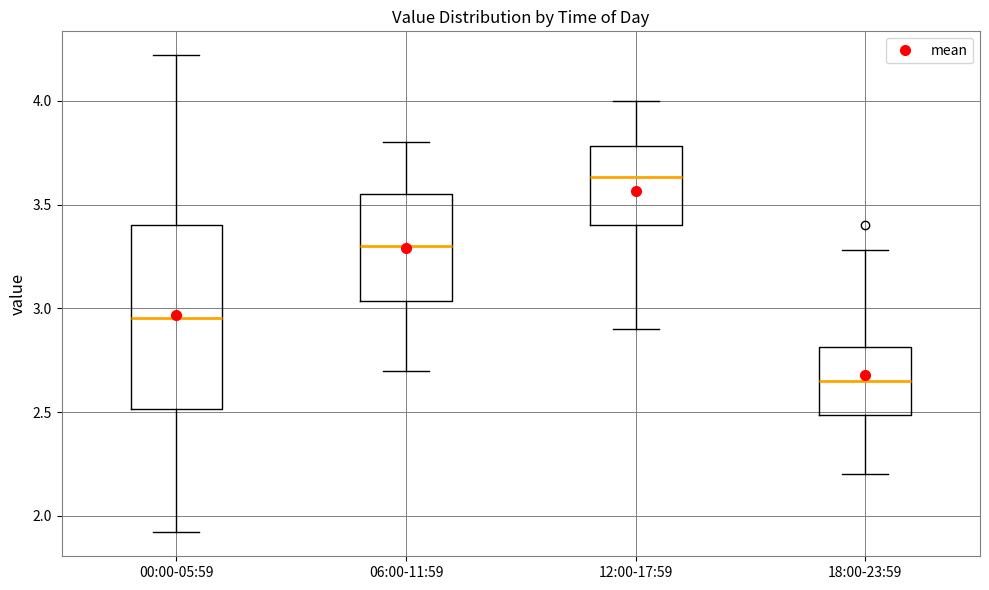

Which box has the lowest median line?

18:00-23:59